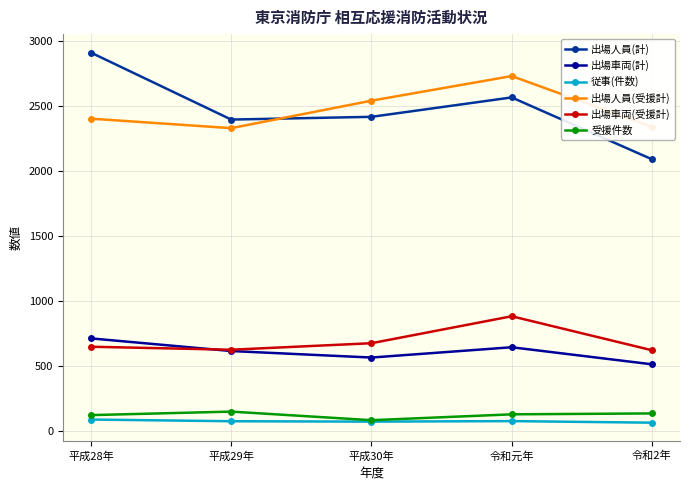

In 出場人員(受援計), how many points are lower than both neighbors (excluding endpoints)?

1